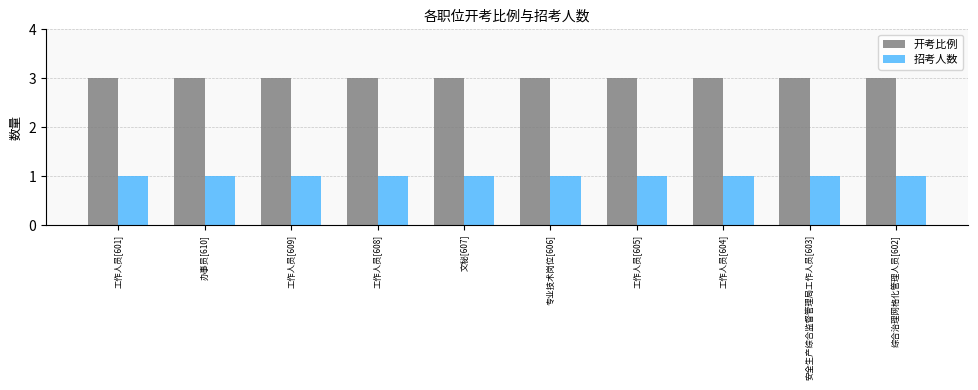

How many bars are there in each group?

2